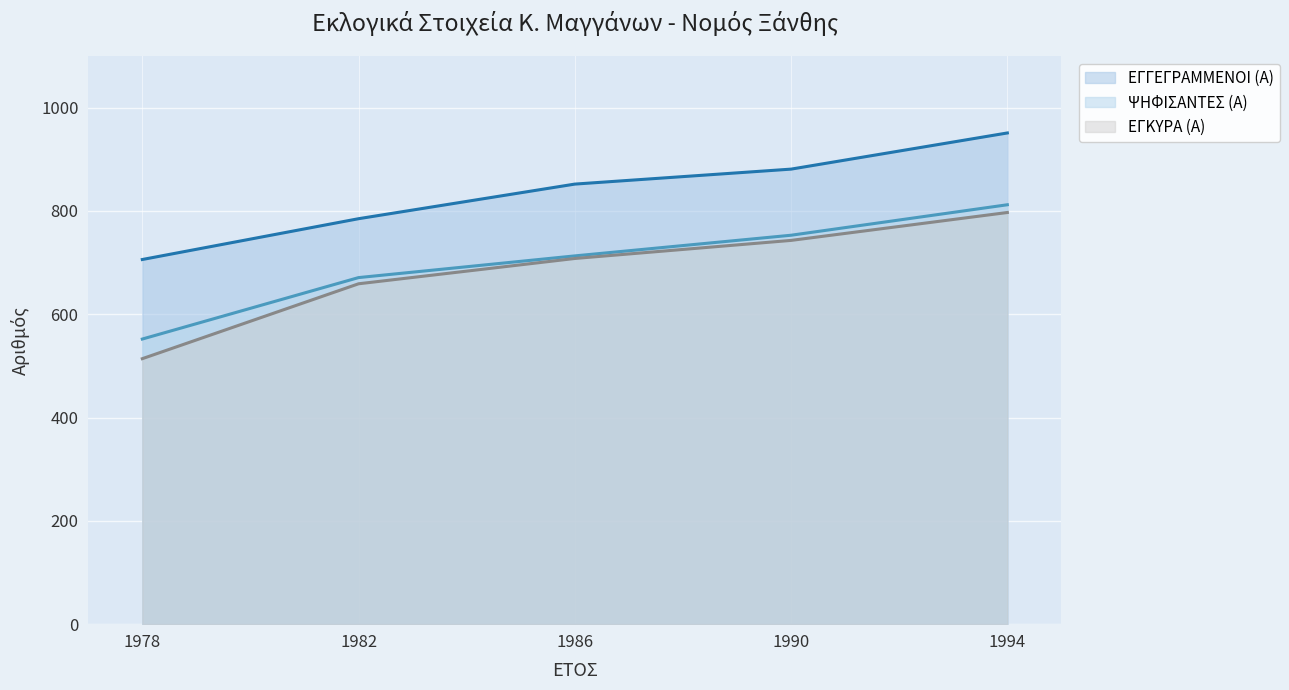

Which category has the lowest value in the ΕΓΚΥΡΑ (Α) series?

1978